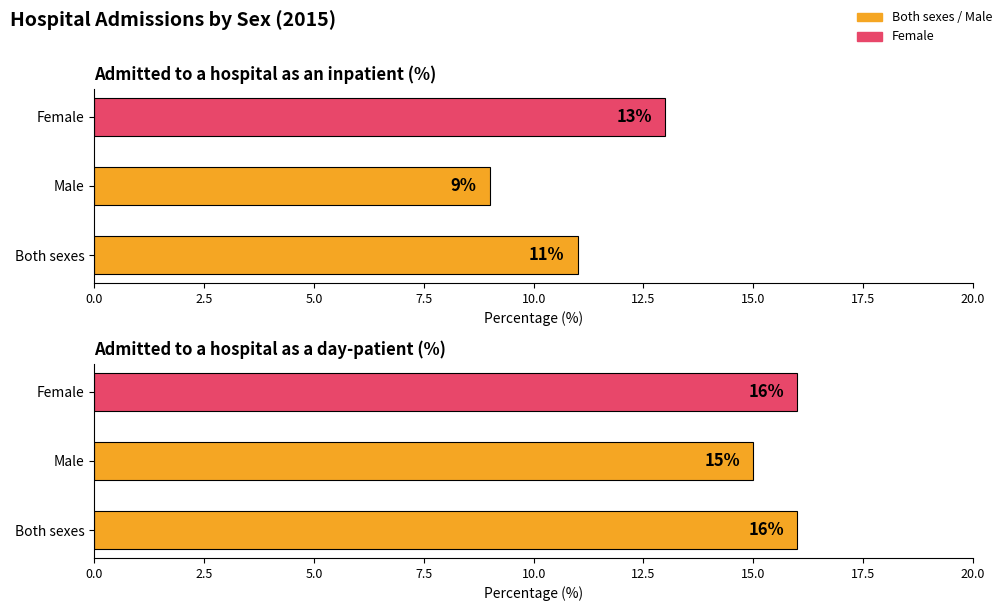

Count the Both sexes values in the range 11 to 16.

2